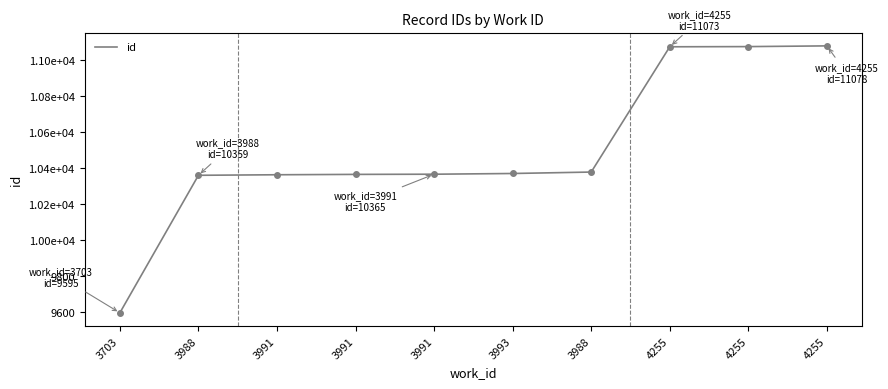

Does the chart have visible grid lines?

No